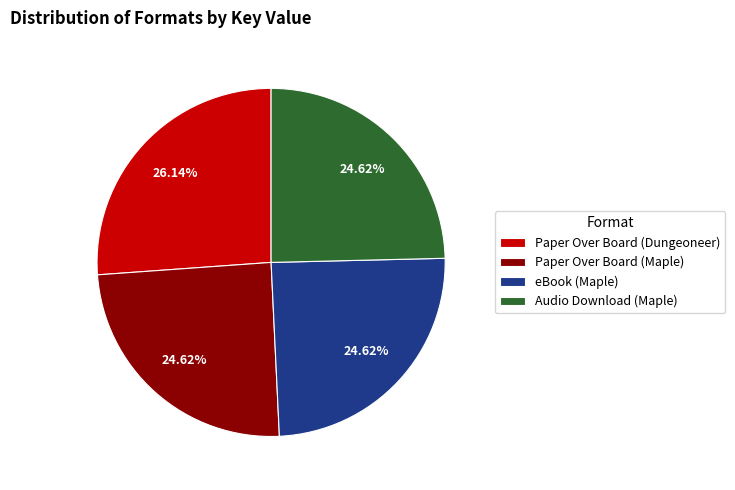

Which slice is the largest?

Paper Over Board (Dungeoneer)